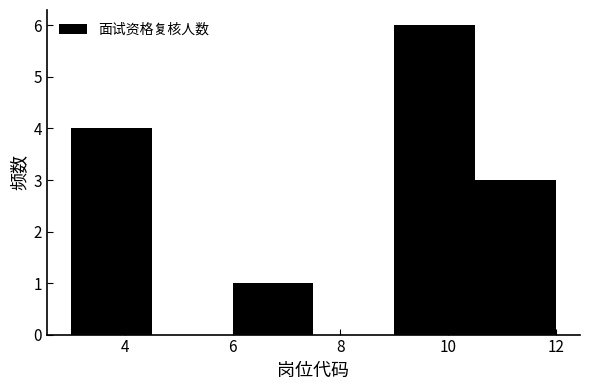

What is the height of the bar covering 9.0 to 10.5 on the x-axis? Neither the bar edges nor the heights are printed on the chart, so give them approximately, as read against the axes.

6